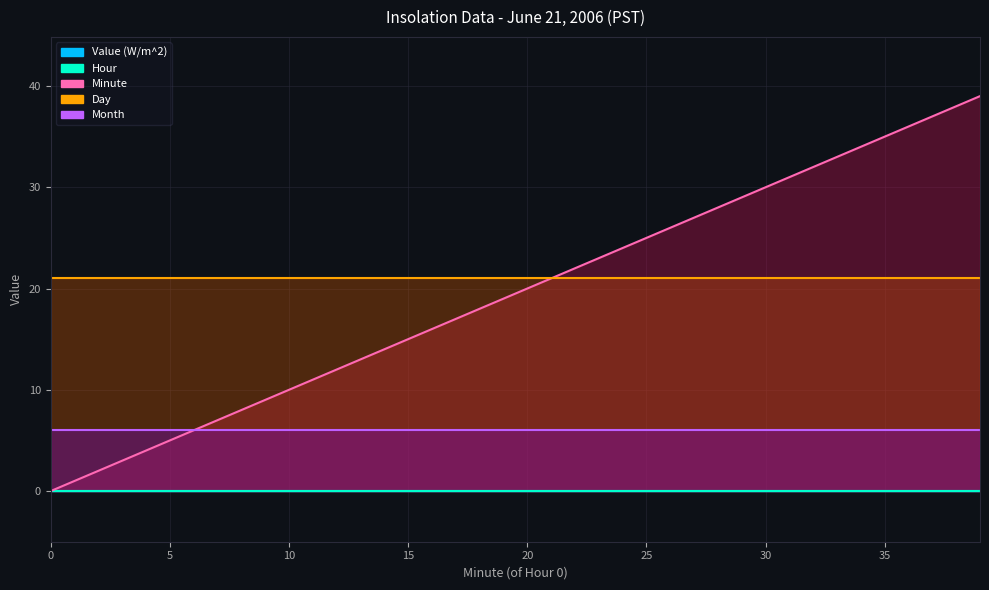

Which series changed the most between 12 and 15?

Minute